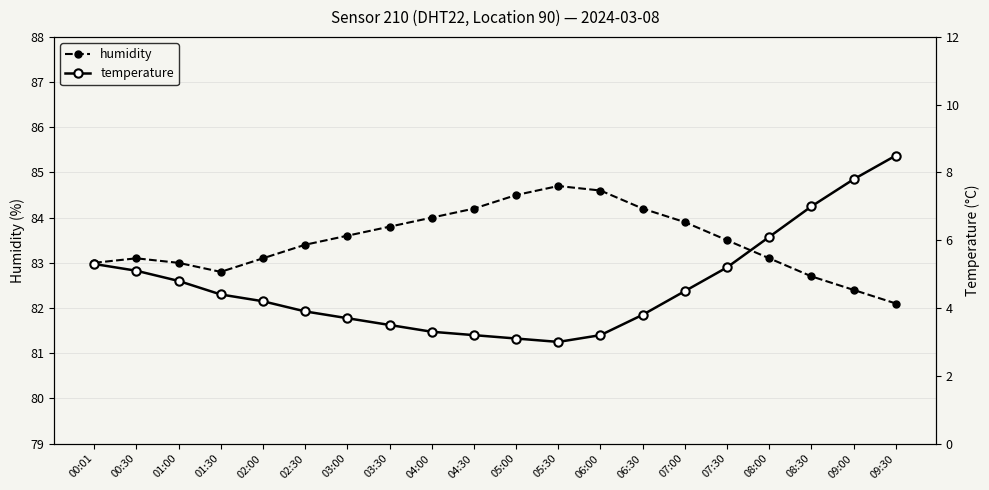

Which has a higher value, 04:30 or 00:30?

04:30